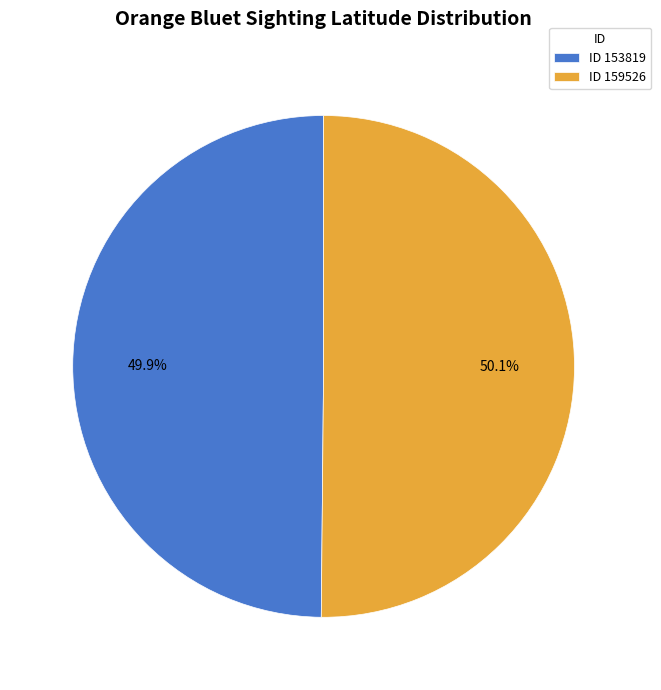

What is the ratio of the value at ID 159526 to the value at ID 153819?

1.0